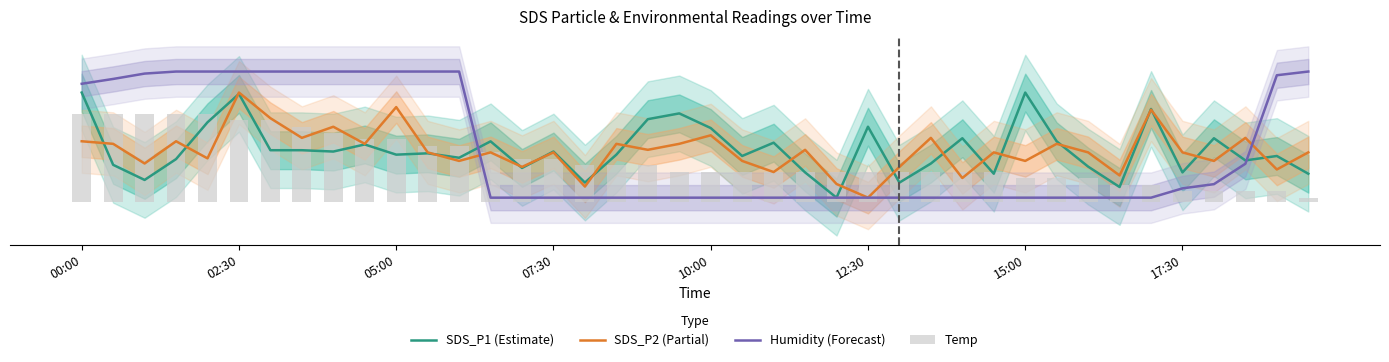

Between 19 and 14, which is larger?

19